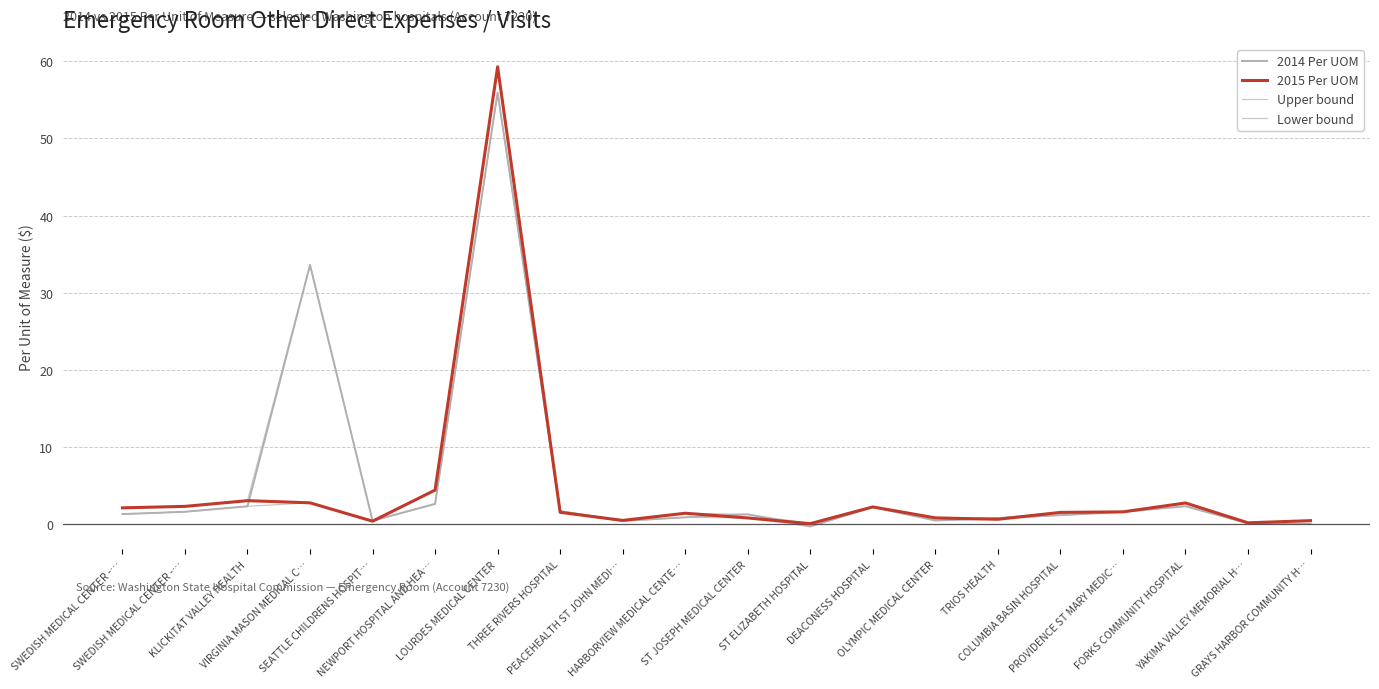

How many interior local peaks does the 2014 Per UOM series have?

5